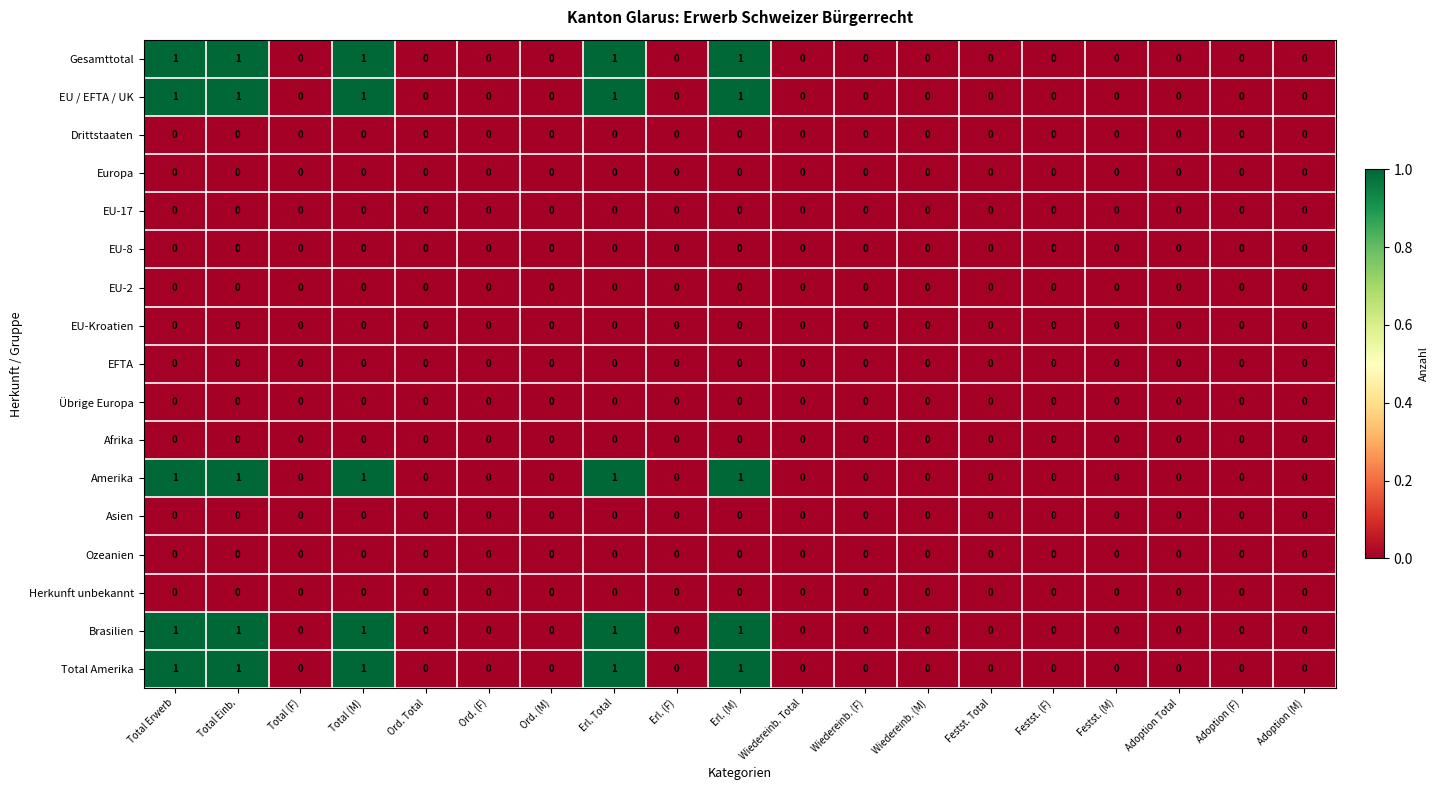

The value of EU-Kroatien at Total (F) is 0. True or false?

True